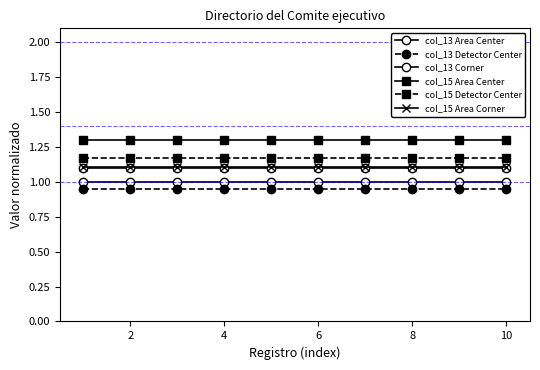

What is the maximum value for col_15 Area Corner?

1.1